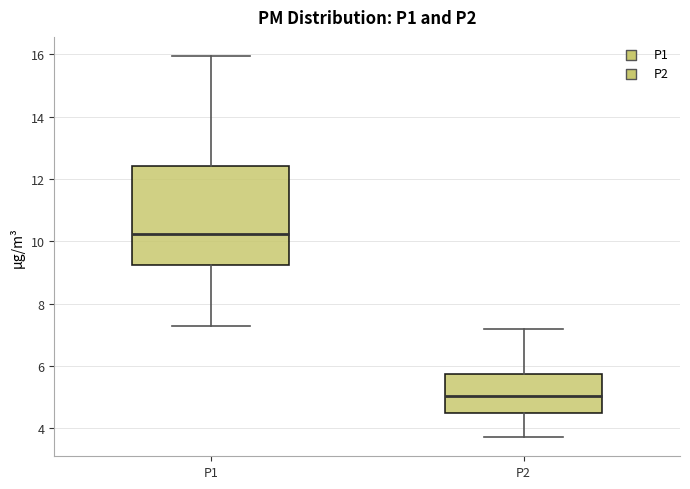

Where is the upper edge of the box for P2 on the y-axis? The values are not printed on the chart, so give them approximately, as read against the axis.

5.8